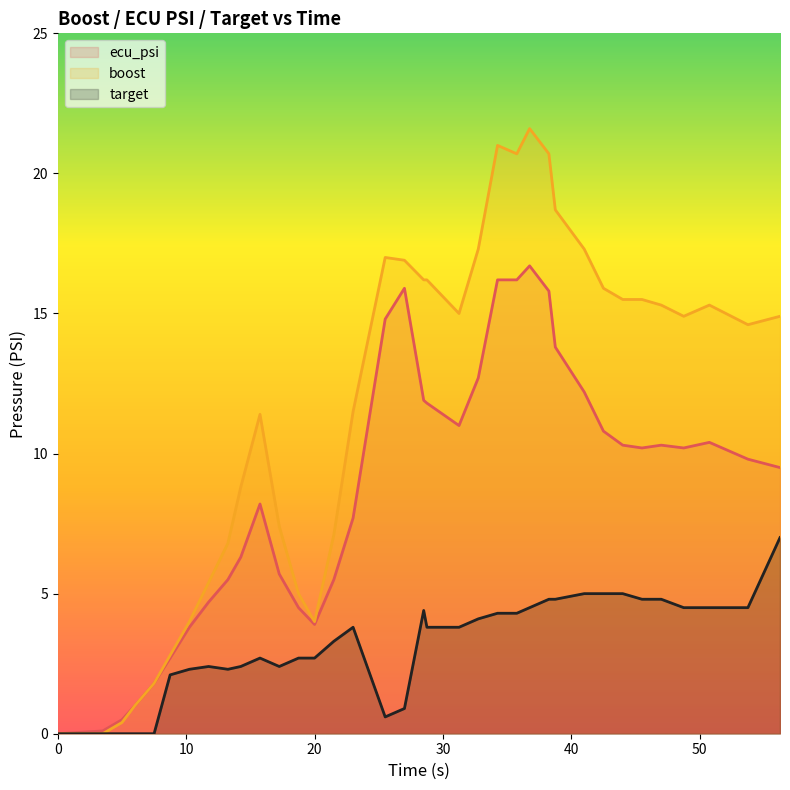

True or false: target and boost intersect in this chart.

False